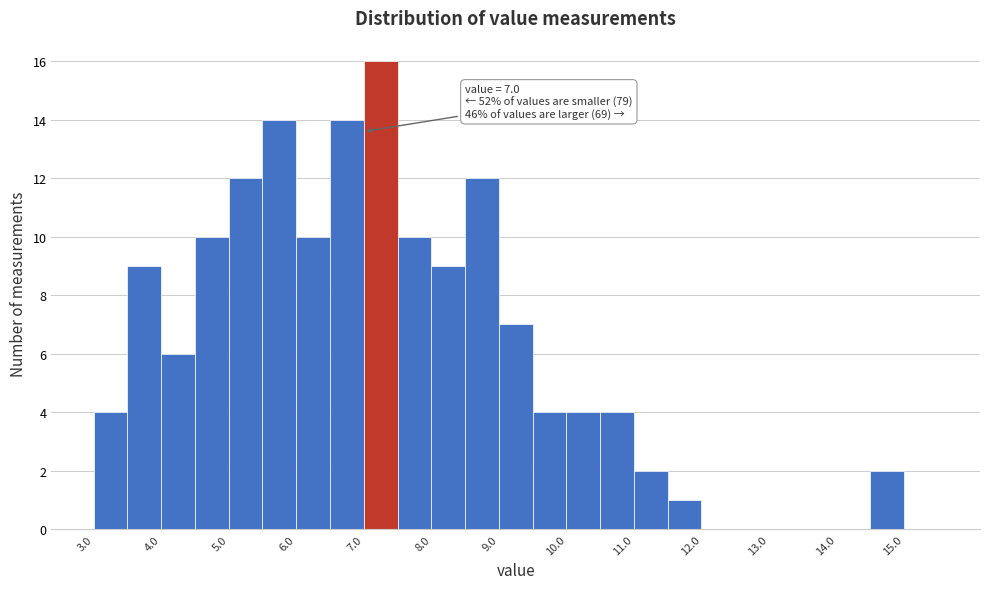

Which range on the x-axis has the tallest bar?

7.0 to 7.5